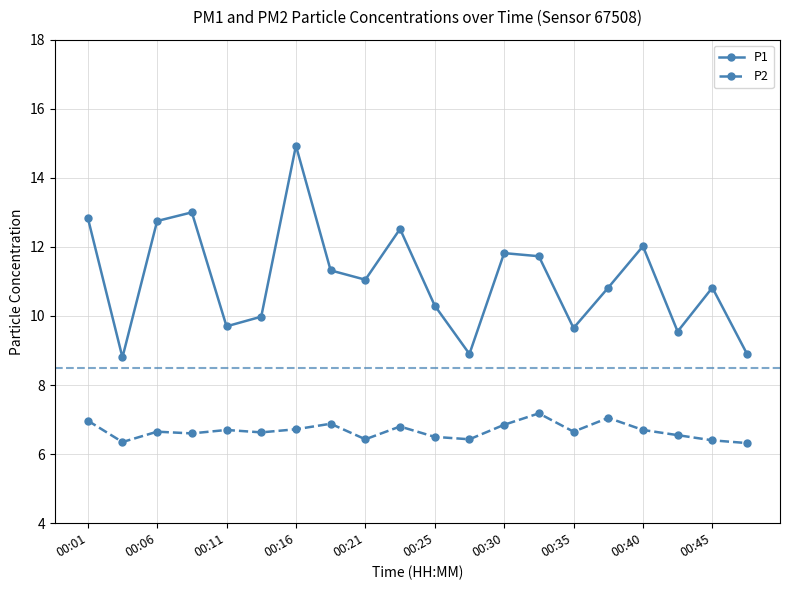

In P2, how many points are lower than both neighbors (excluding endpoints)?

6